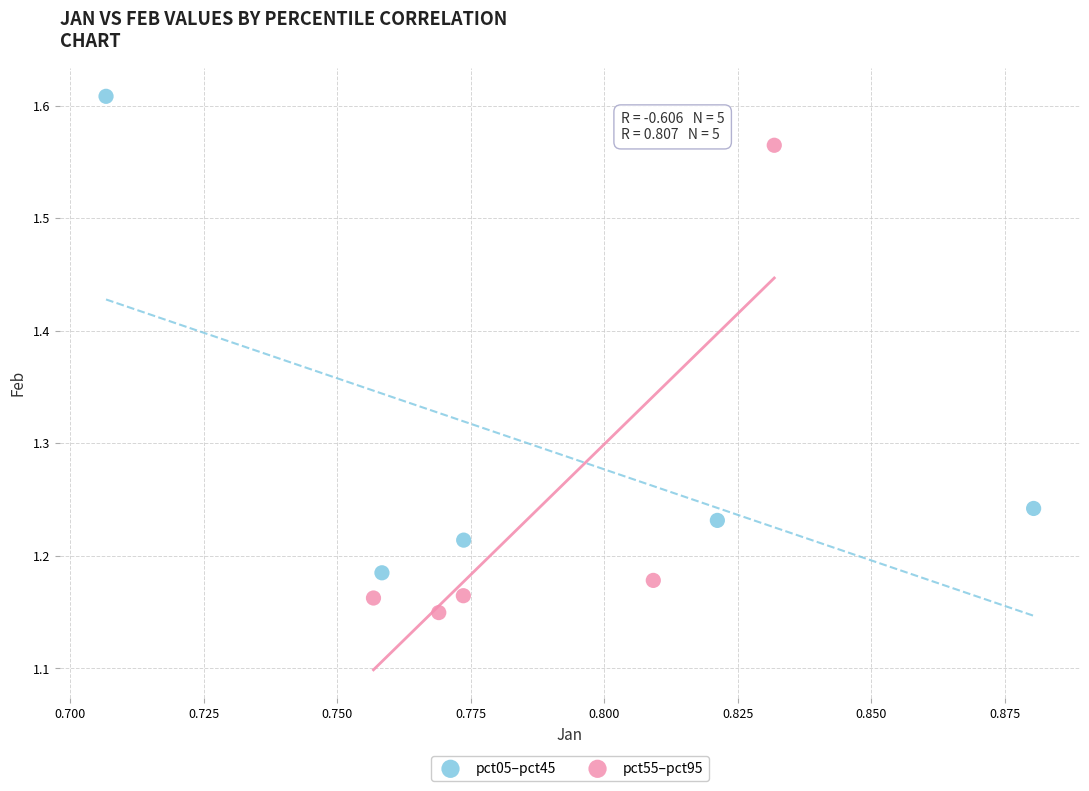

Which series contains the lowest Y value?

pct55–pct95